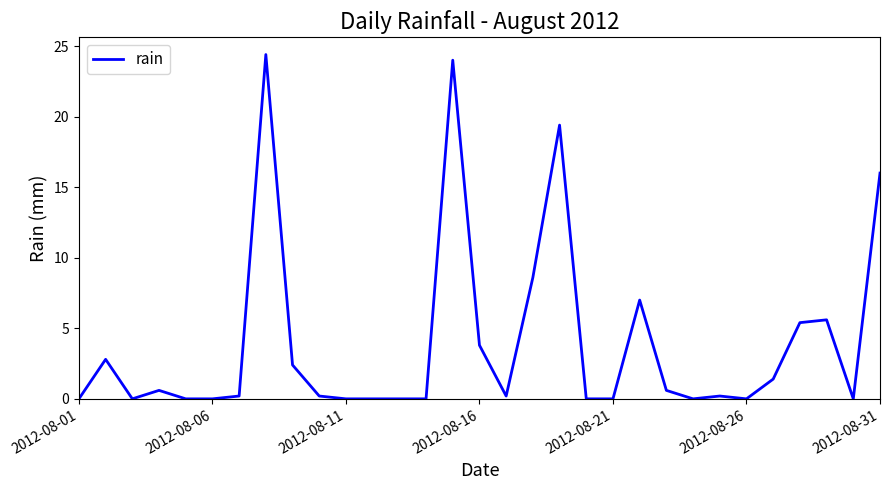

What is the difference between the maximum and minimum values?

24.4